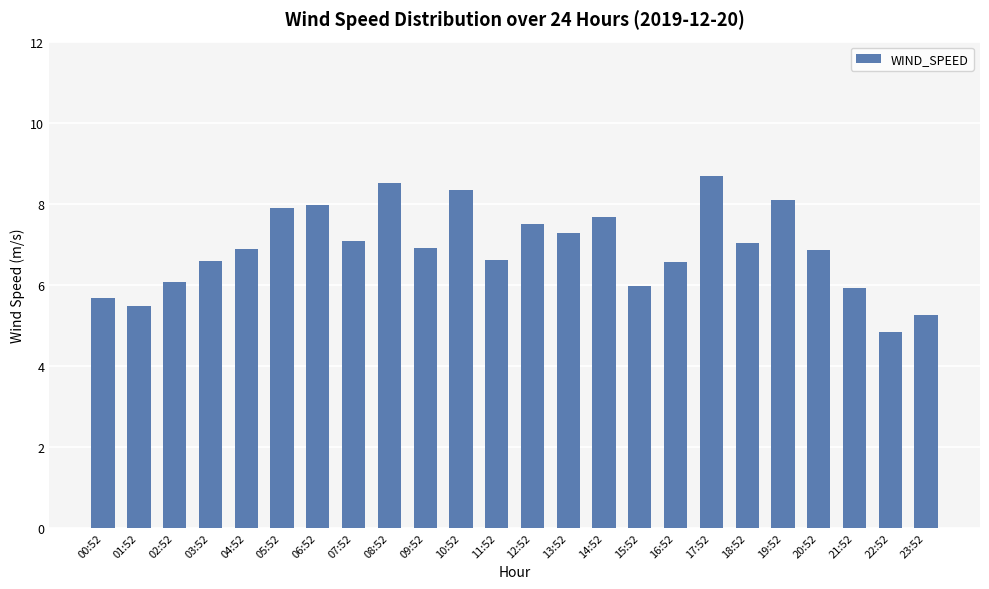

True or false: the data shows 9.1 at 01:52.

False